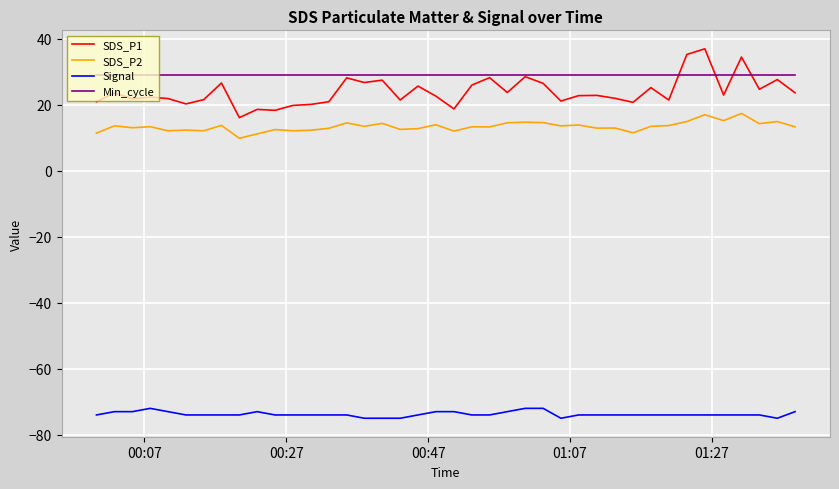

Which series has the largest range (max minus min)?

SDS_P1